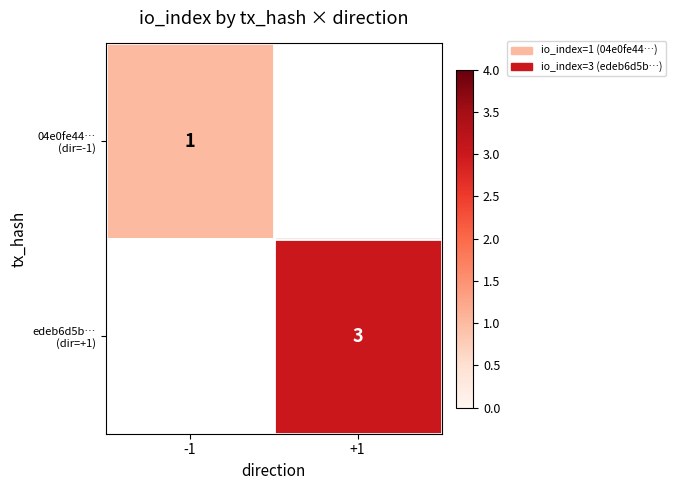

At how many categories does at least one series exceed 2?

1